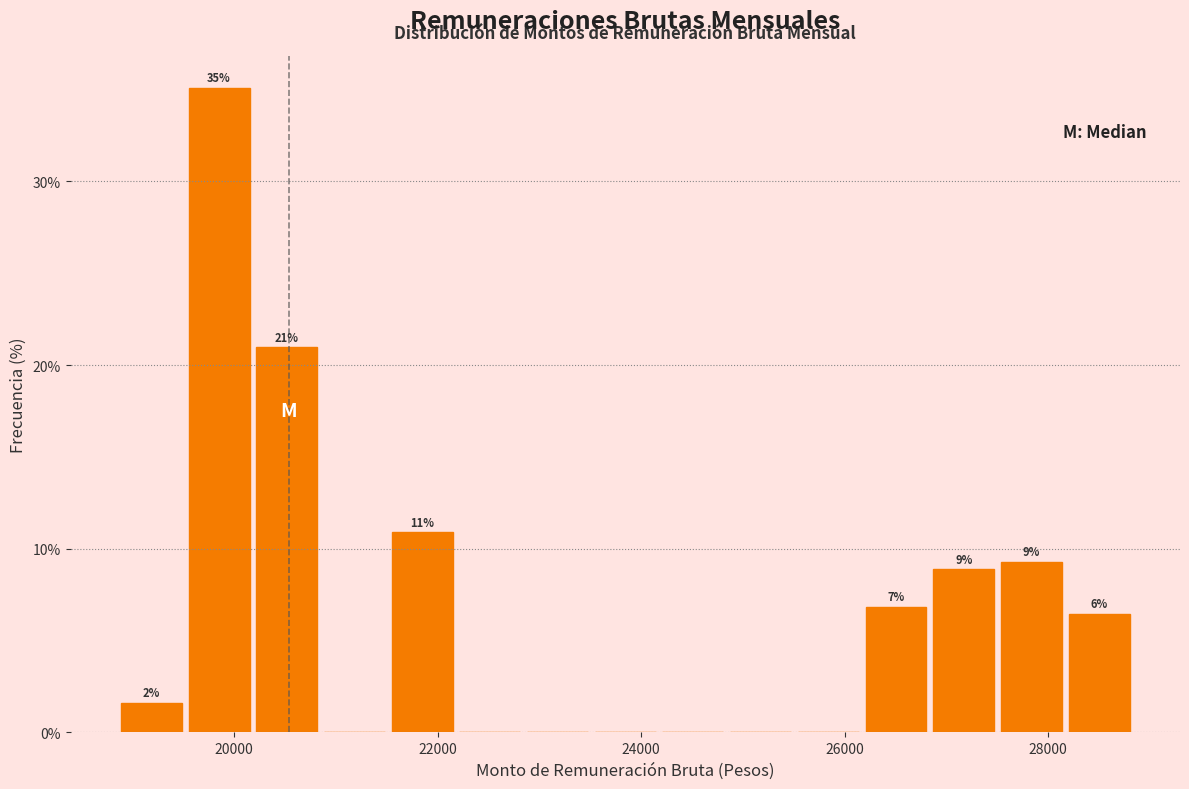

Read against the x-axis, roughly where is the centre of the tallest bar?

19800